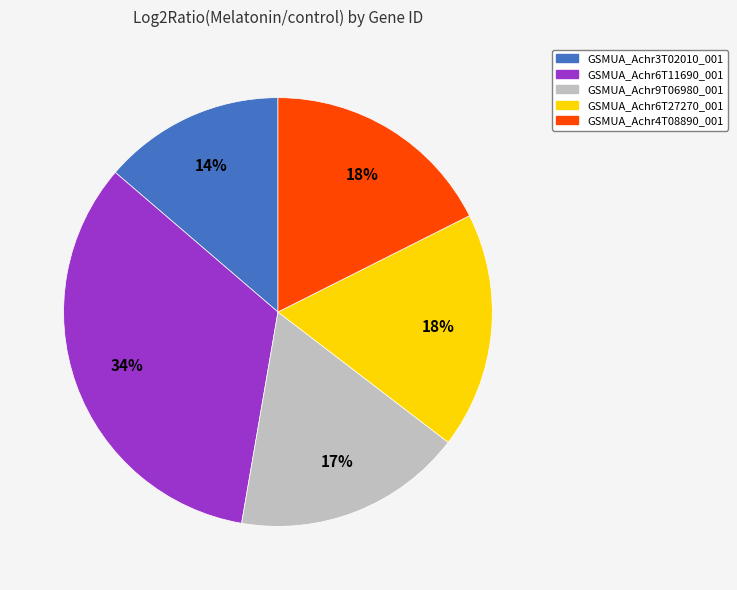

To the nearest percent, what is the difference between the GSMUA_Achr6T27270_001 and GSMUA_Achr3T02010_001 slice percentages?

4%